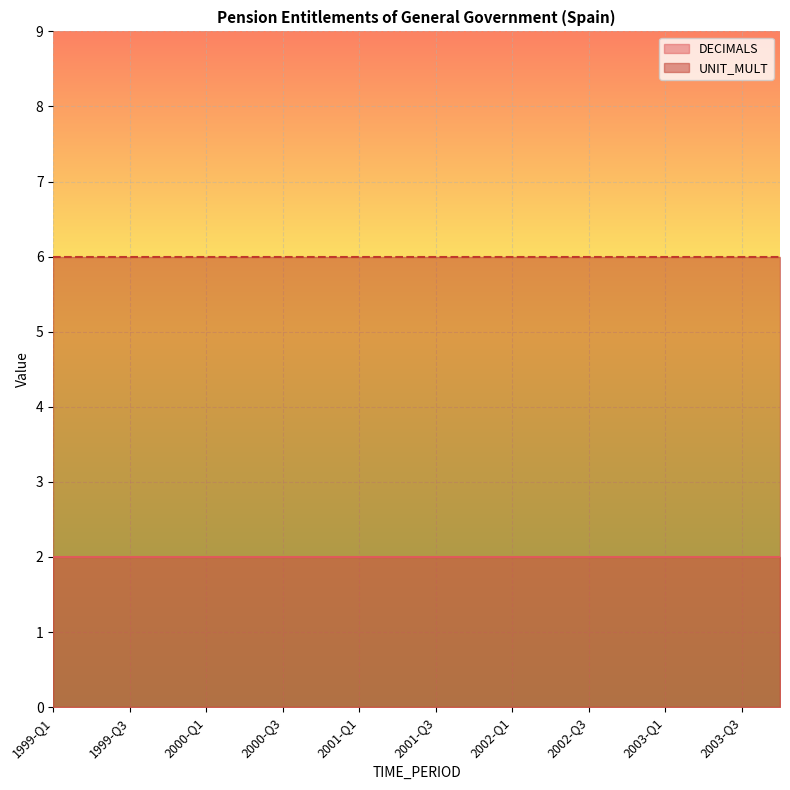

True or false: DECIMALS and UNIT_MULT intersect in this chart.

False